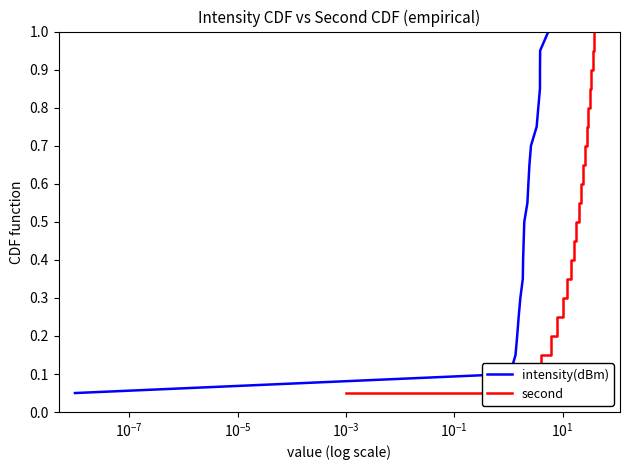

What is the minimum value for intensity(dBm)?

0.1